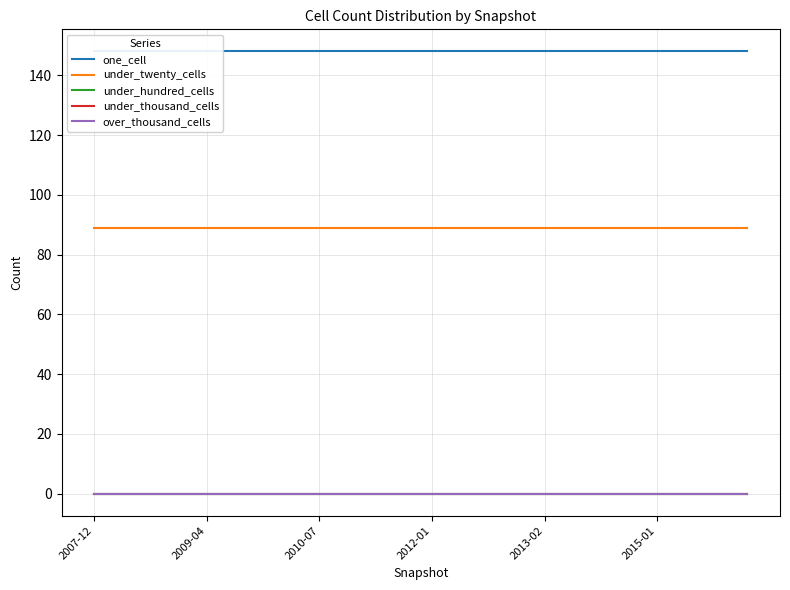

What is the approximate value of one_cell at 19?

148